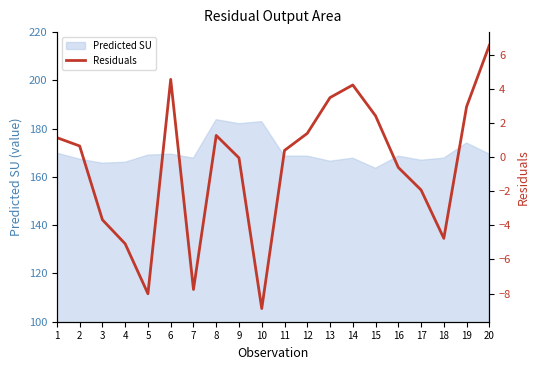

List the labels in order of value, largest first.

20, 6, 14, 13, 19, 15, 12, 8, 1, 2, 11, 9, 16, 17, 3, 18, 4, 7, 5, 10